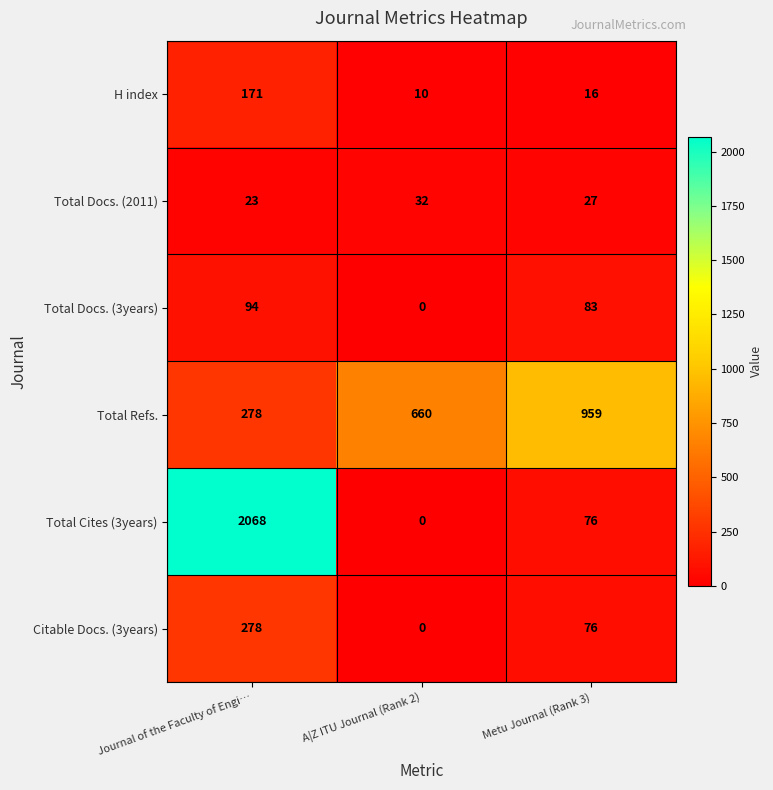

True or false: Total Cites (3years) has a value of 45 at Metu Journal (Rank 3).

False